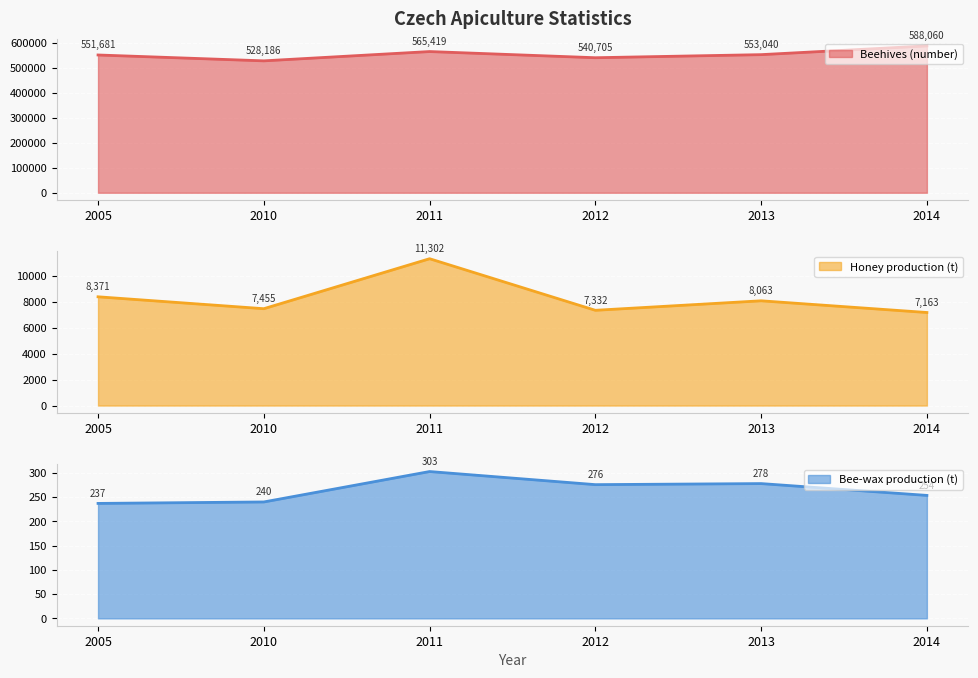

What is the lowest value of the Beehives (number) series?

528186